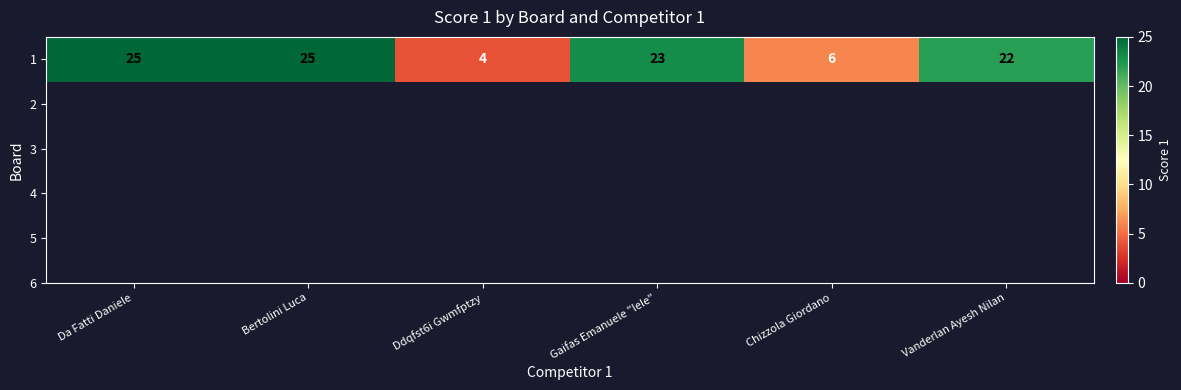

At which category does the chart reach its peak across all series?

Da Fatti Daniele